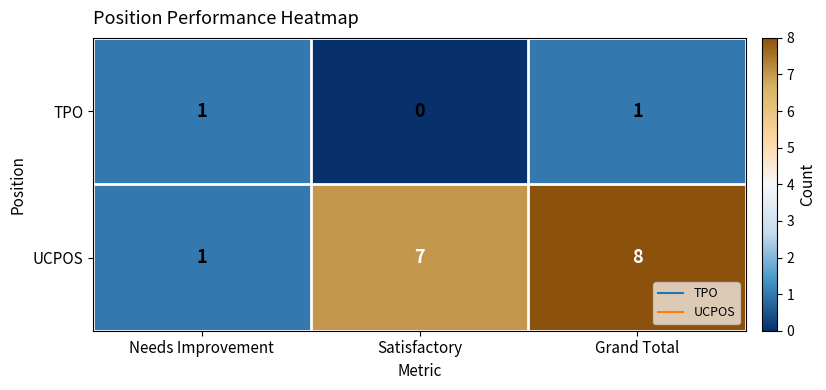

What is the average value of the UCPOS series?

5